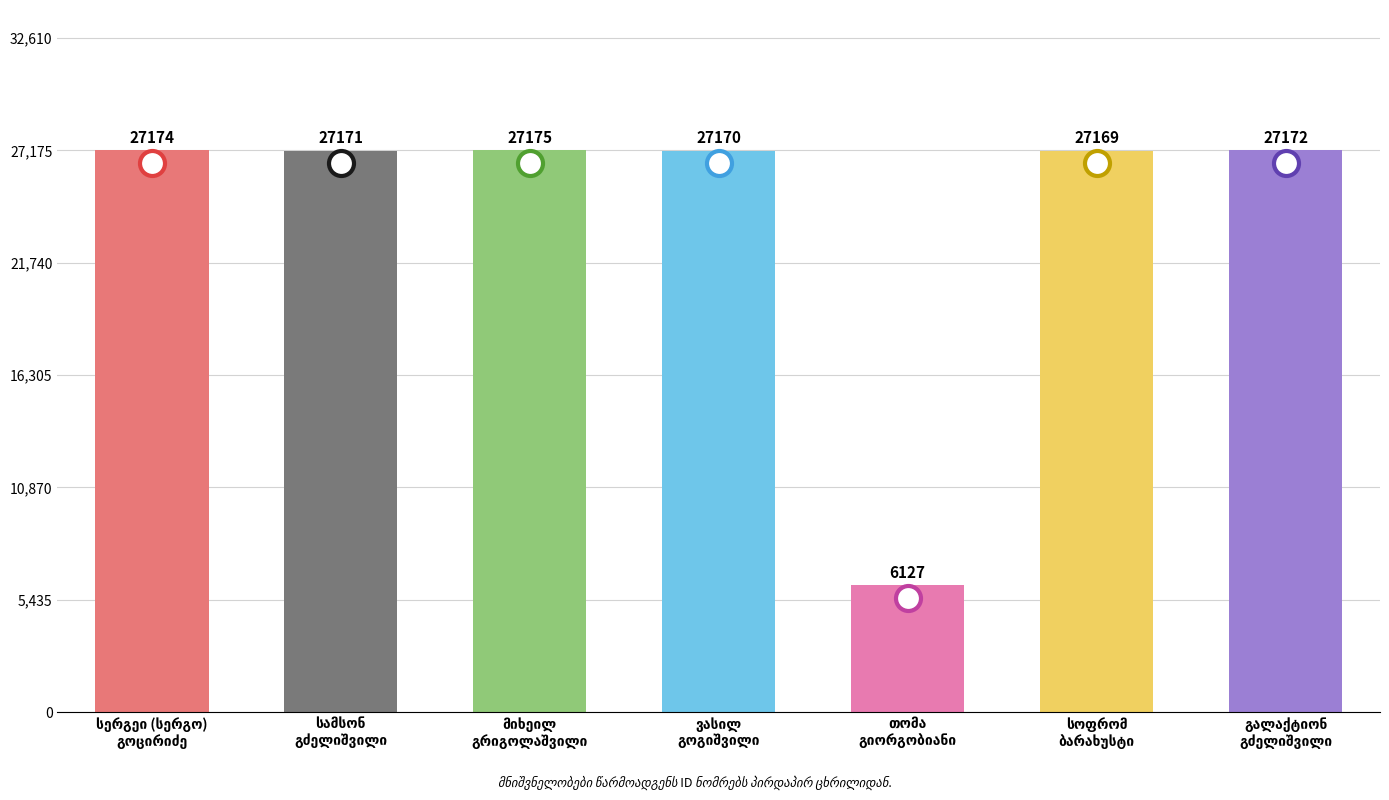

Reading left to right, transcribe all the data shown in this chart.

27174	27171	27175	27170	6127	27169	27172